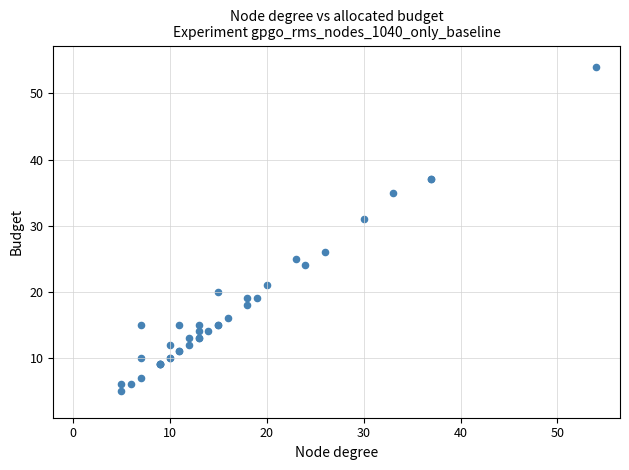

What Y value in the scatter plot is closest to 29?

31